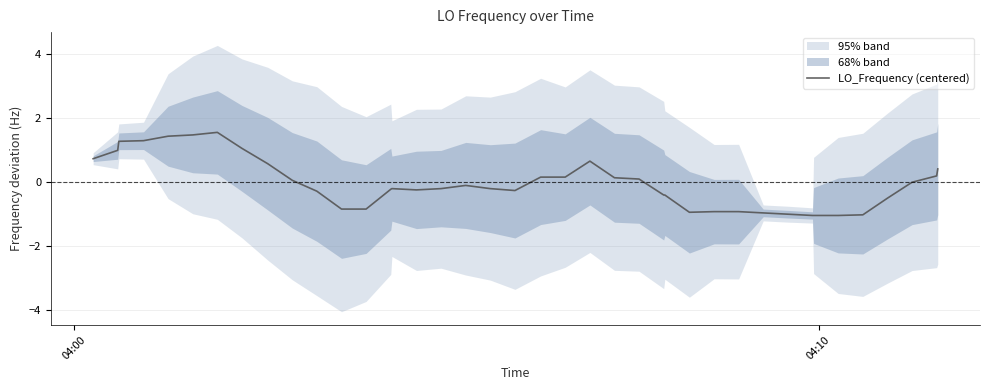

What is the highest value of the LO_Frequency (centered) series?

1.5